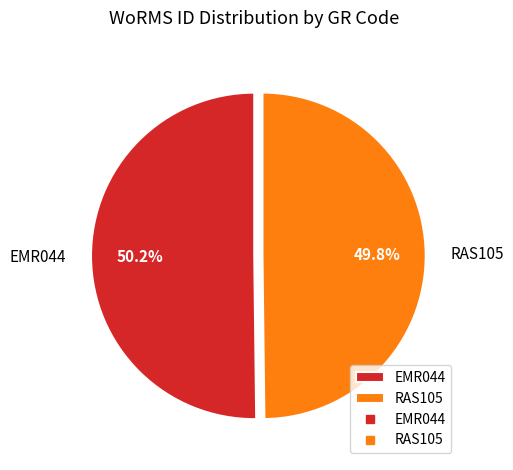

Approximately how many times larger is the value at RAS105 compared to EMR044?

1.0